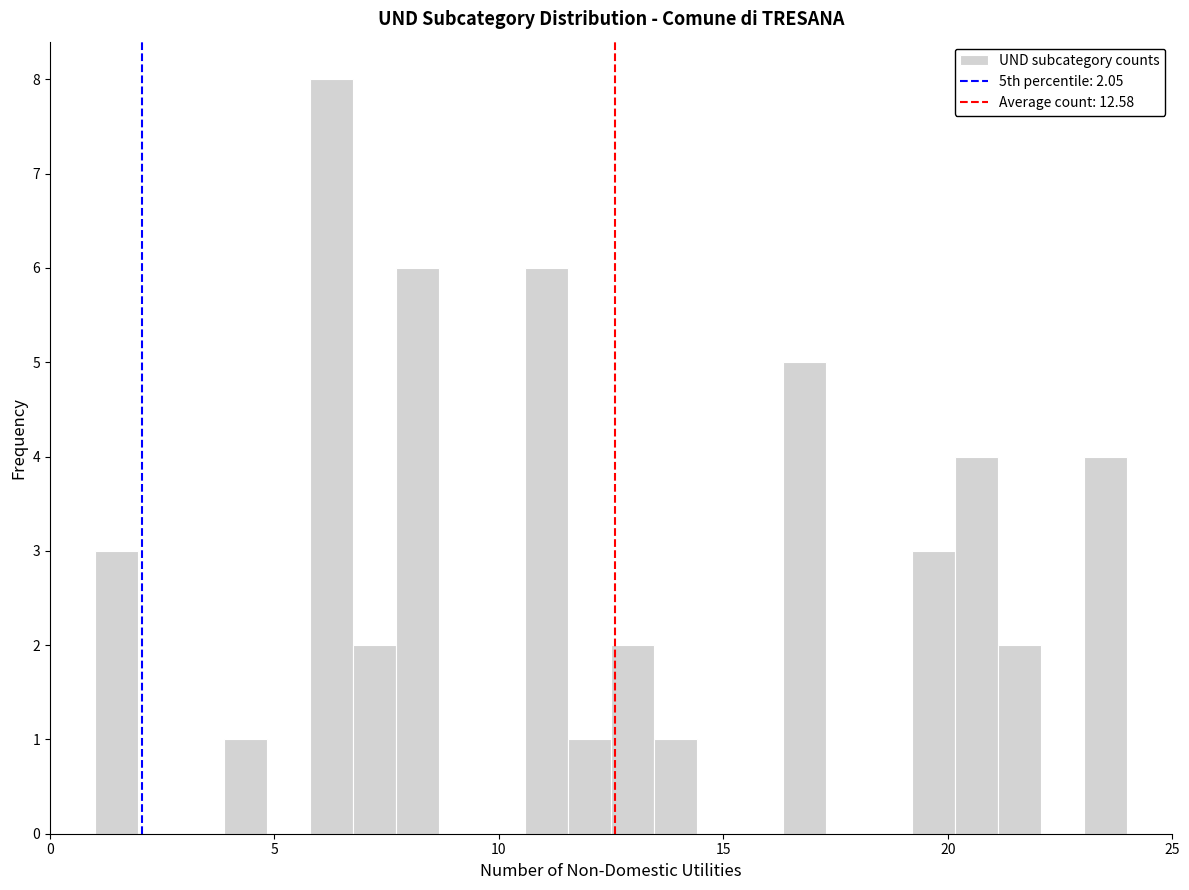

Read against the x-axis, roughly where is the centre of the tallest bar?

6.5